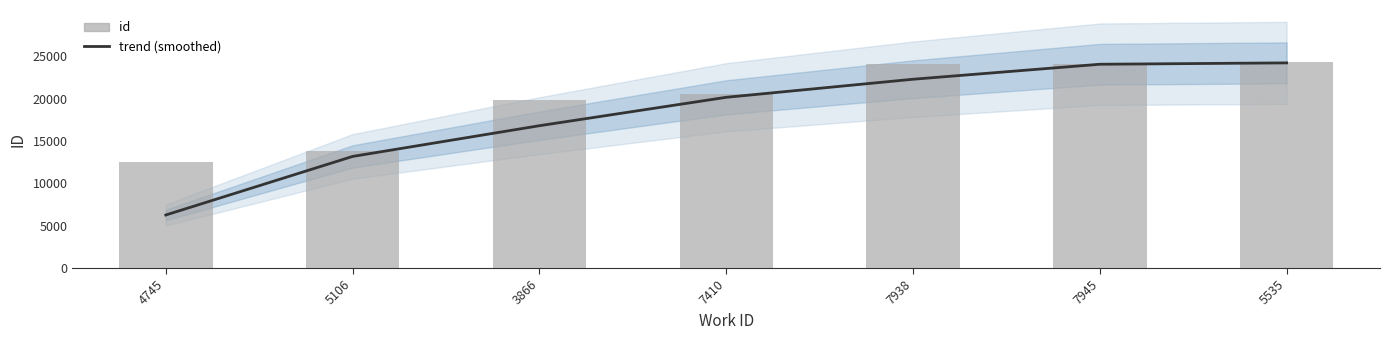

True or false: trend (smoothed) has a value of 14442.2 at 7938.

False